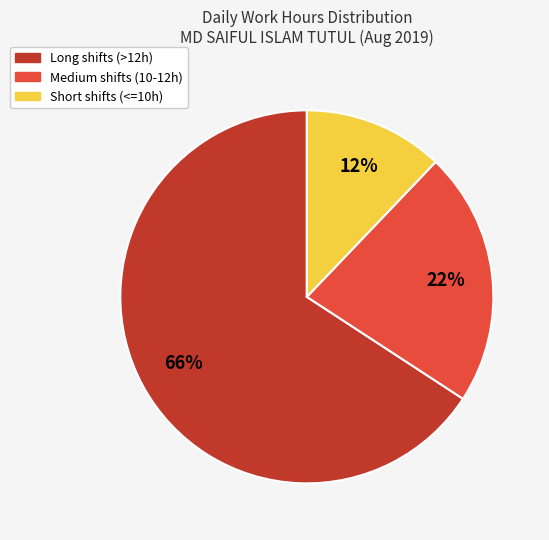

Between Medium shifts (10-12h) and Long shifts (>12h), which is larger?

Long shifts (>12h)